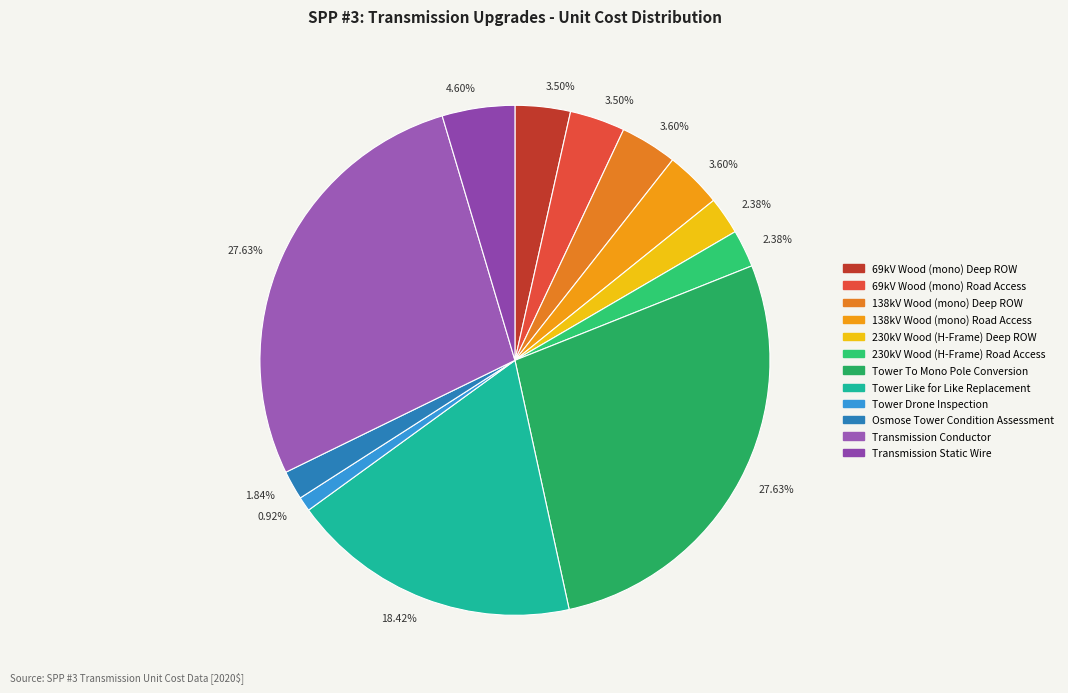

Count the number of slices in the pie.

12